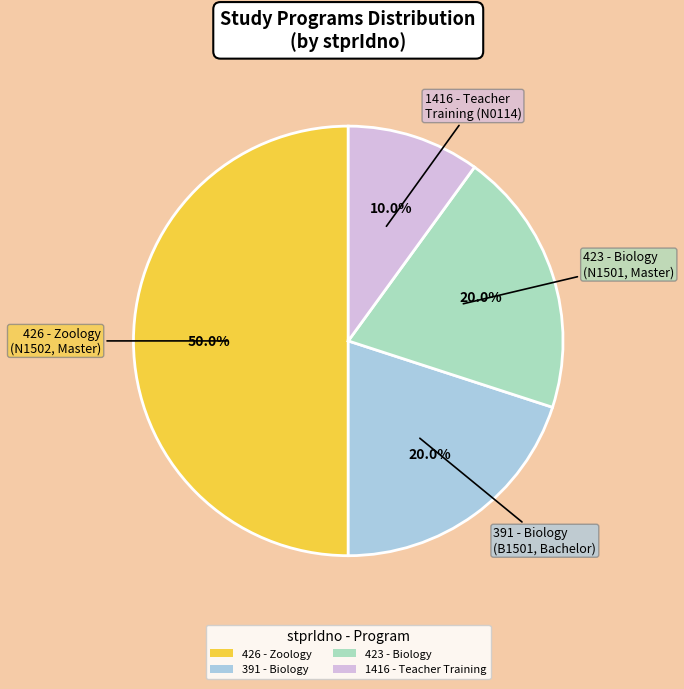

What is the change in value from Biology (391) to Teacher Training (1416)?

-1